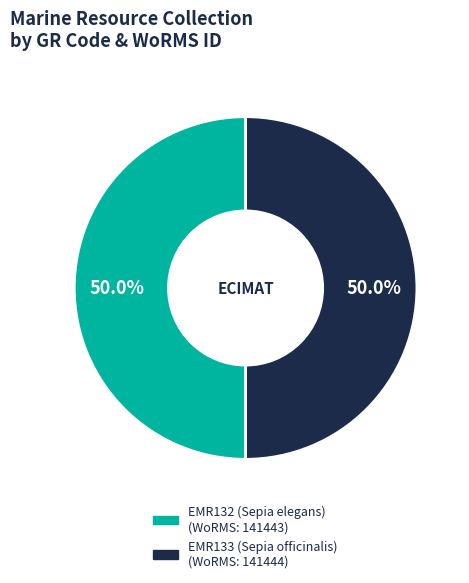

Approximately how many times larger is the value at EMR133 (Sepia officinalis) compared to EMR132 (Sepia elegans)?

1.0